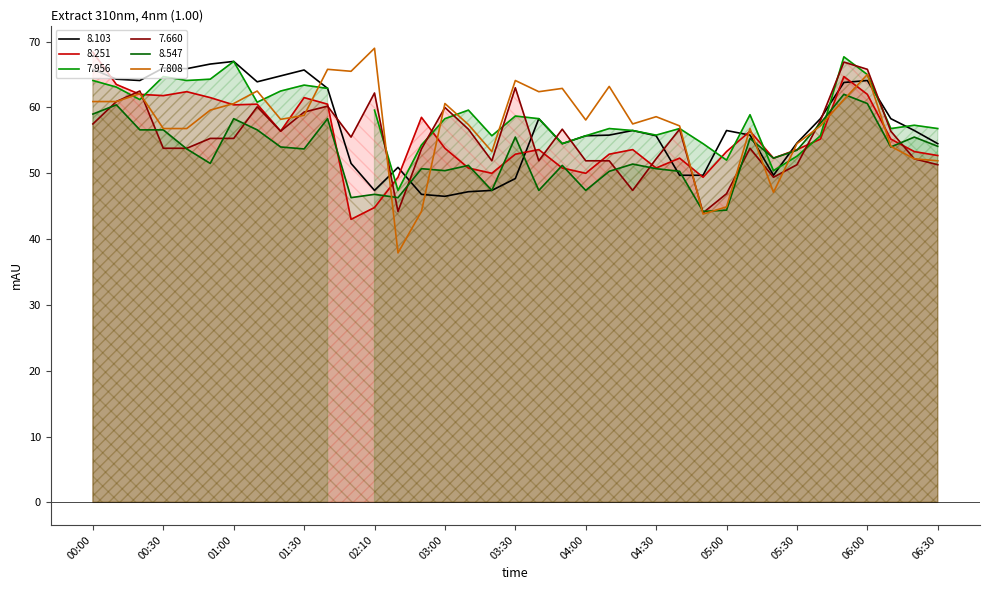

True or false: 8.547 has a value of 70.8 at 05:00.

False